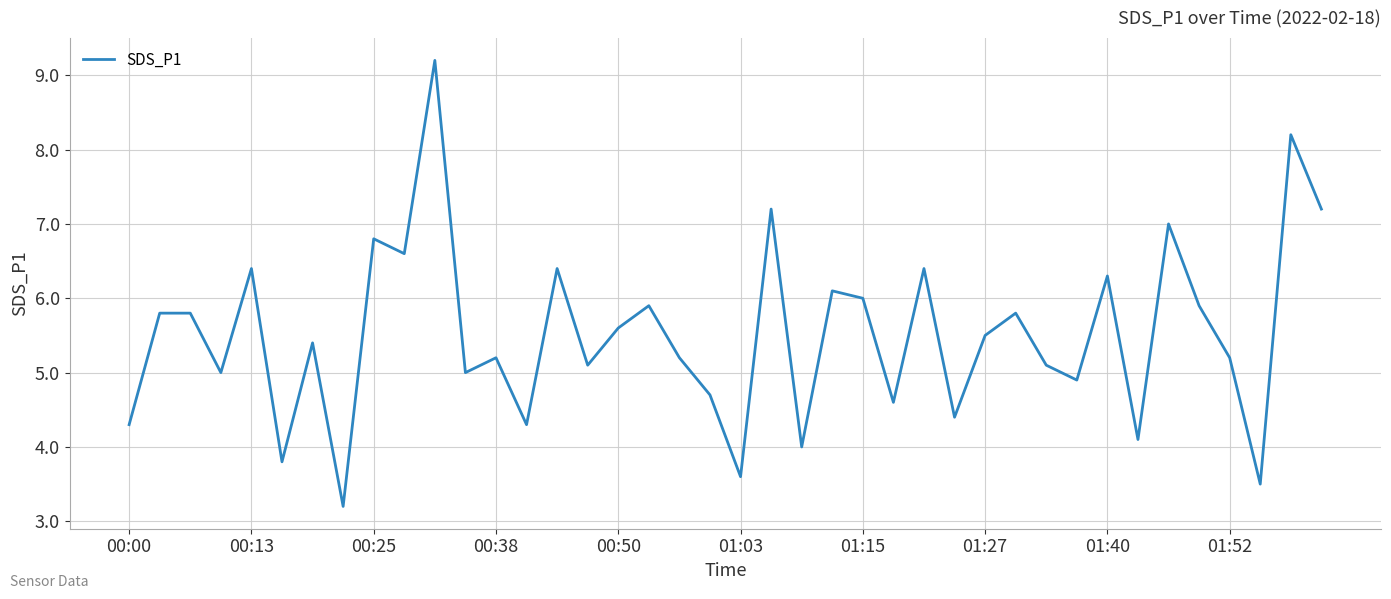

What is the greatest value displayed?

9.2